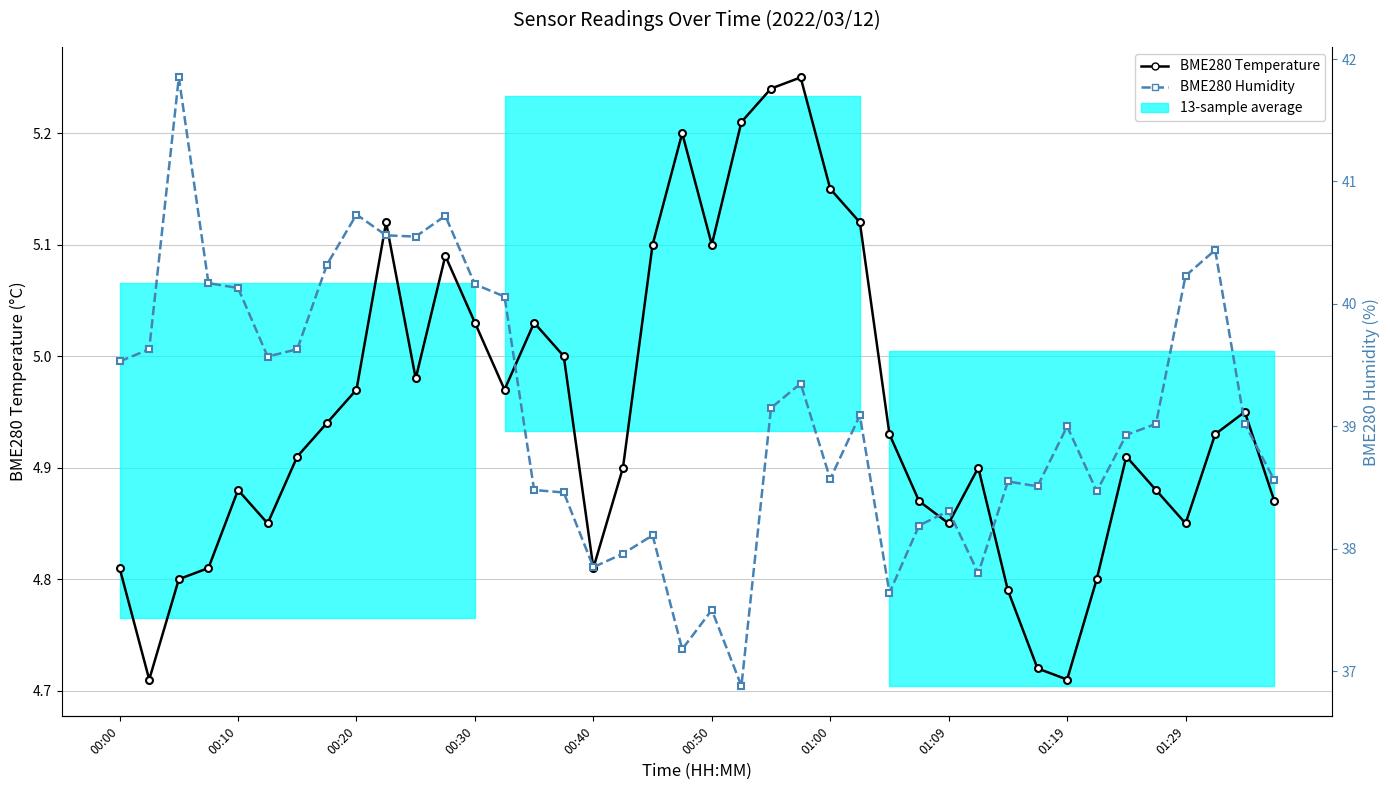

How many interior local peaks does the BME280 Temperature series have?

9